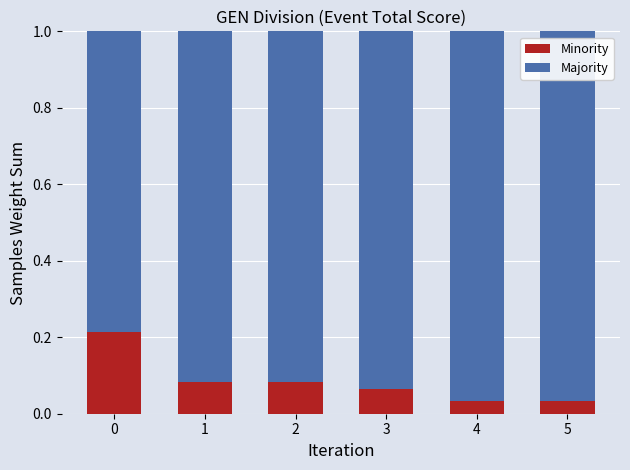

How many Minority values are between 0 and 1?

6